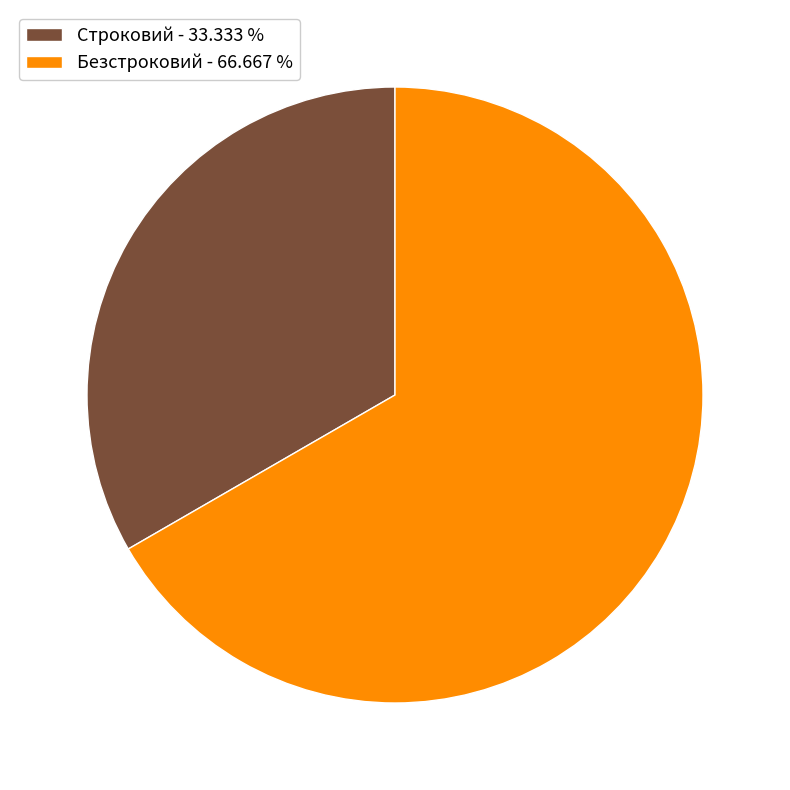

Is the sum of Строковий - 33.333 % and Безстроковий - 66.667 % greater than half?

Yes